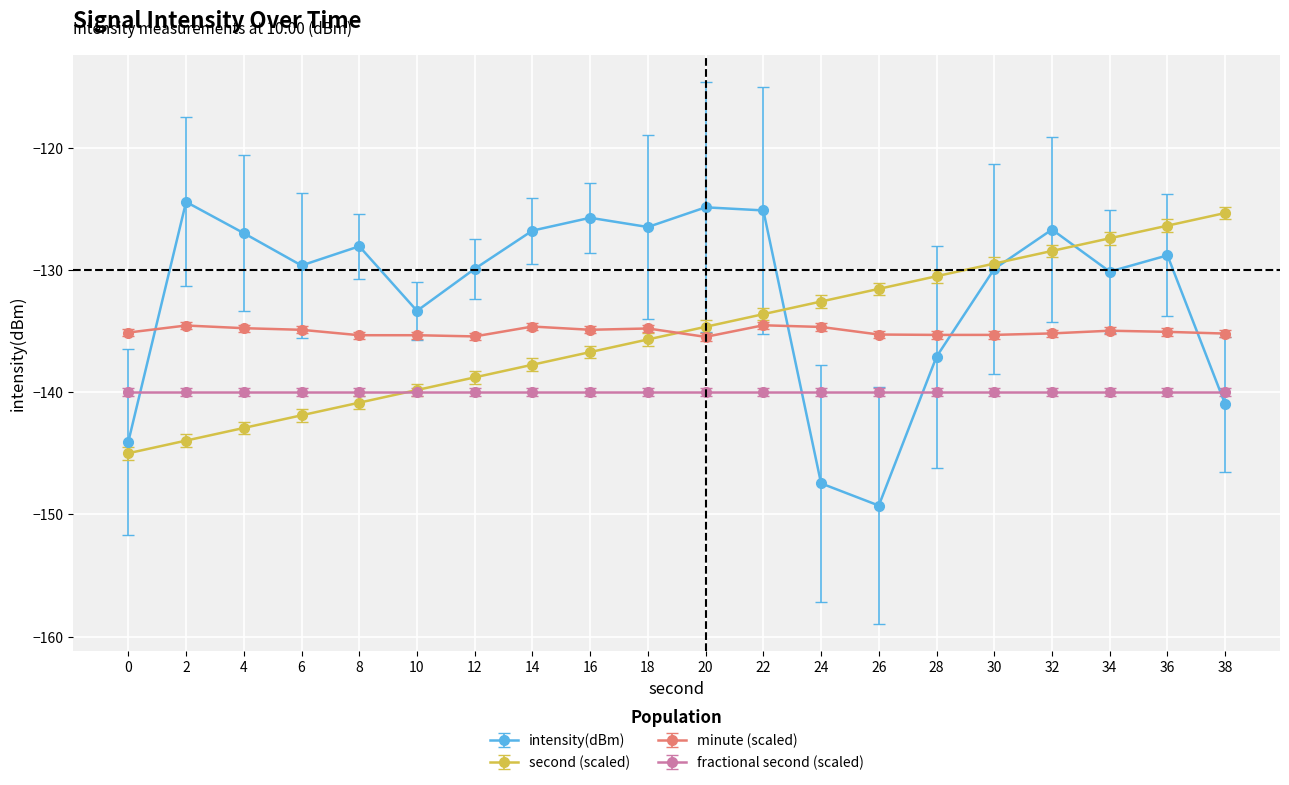

Is the value of second (scaled) at 2 greater than the value of intensity(dBm) at 34?

No